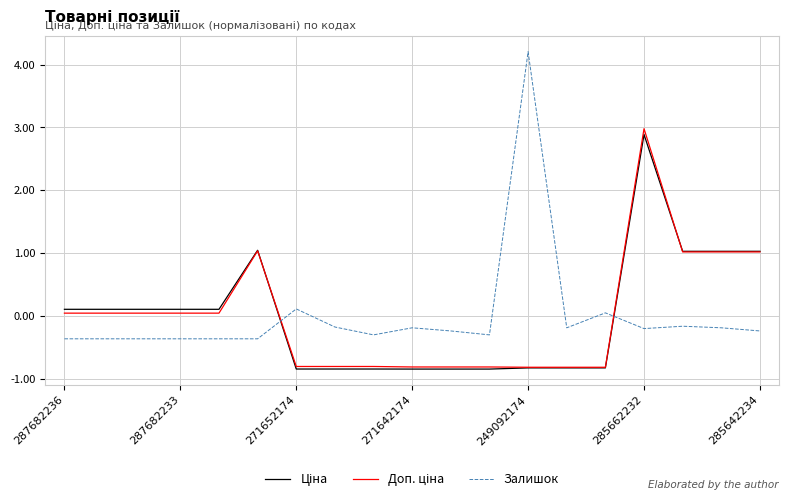

Which series has the widest spread of values?

Залишок